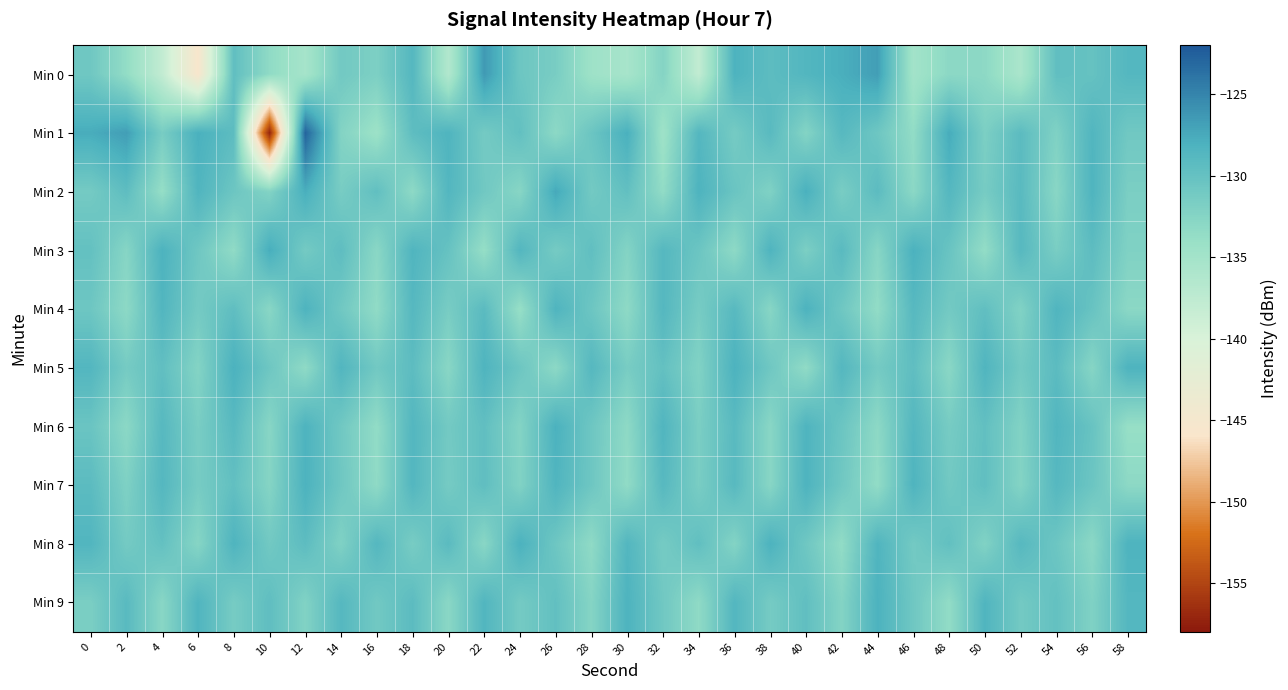

Count the number of categories in the chart.

30